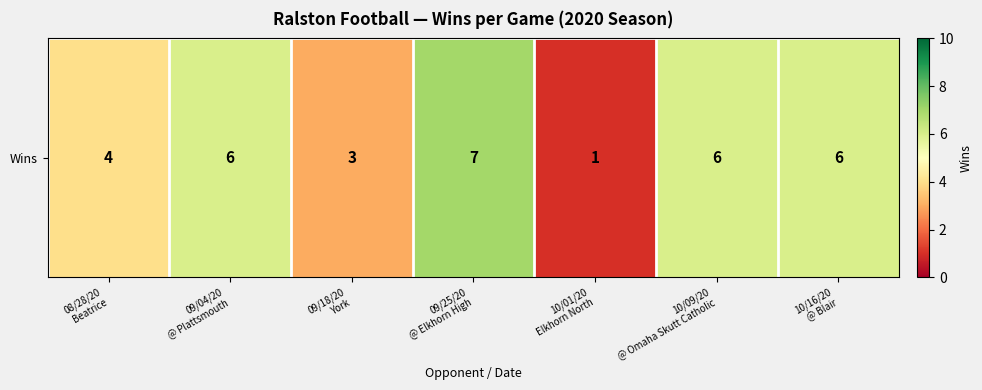

Count the values in the range 3 to 6.

5